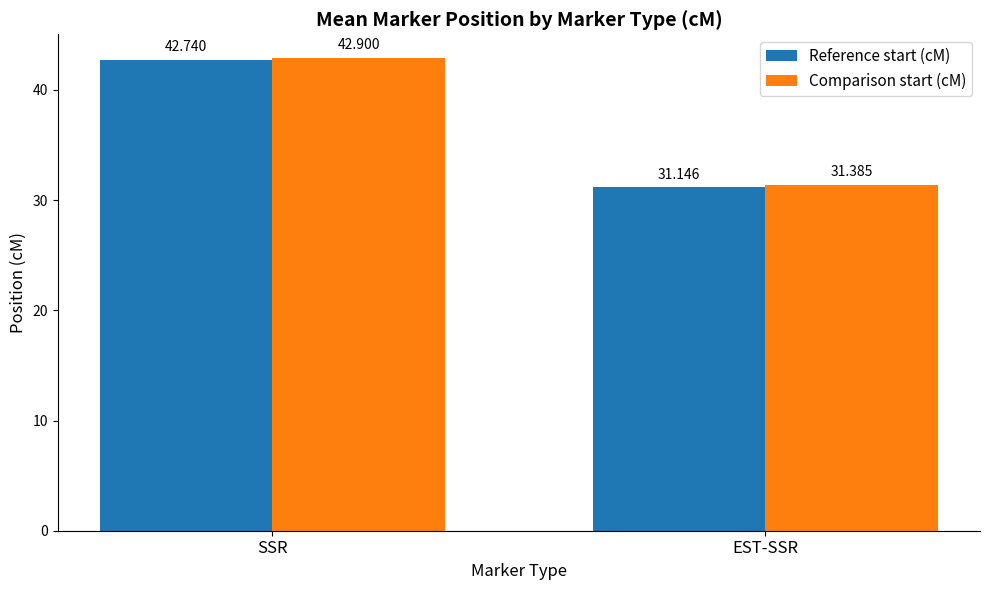

How many values in the Comparison start (cM) series exceed 42?

1